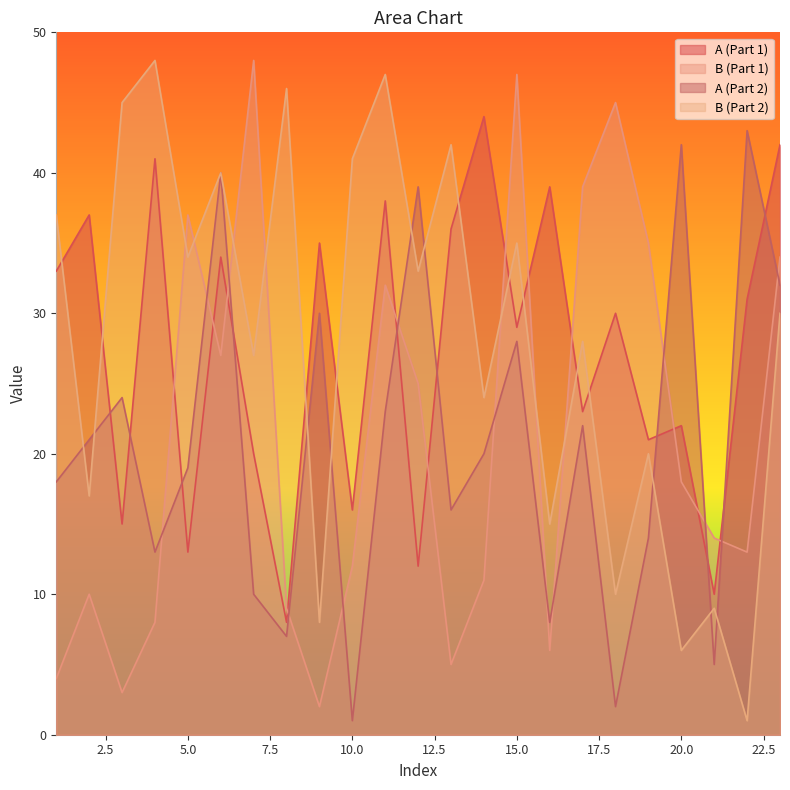

What is the value of the B2 point at the 22nd from the left?

1